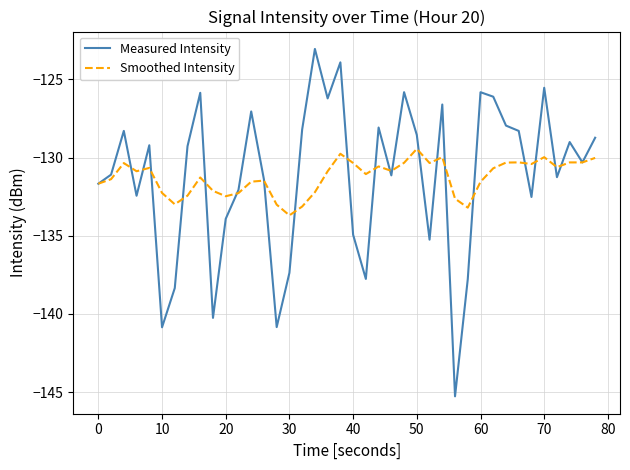

At how many categories does at least one series exceed -135?

40